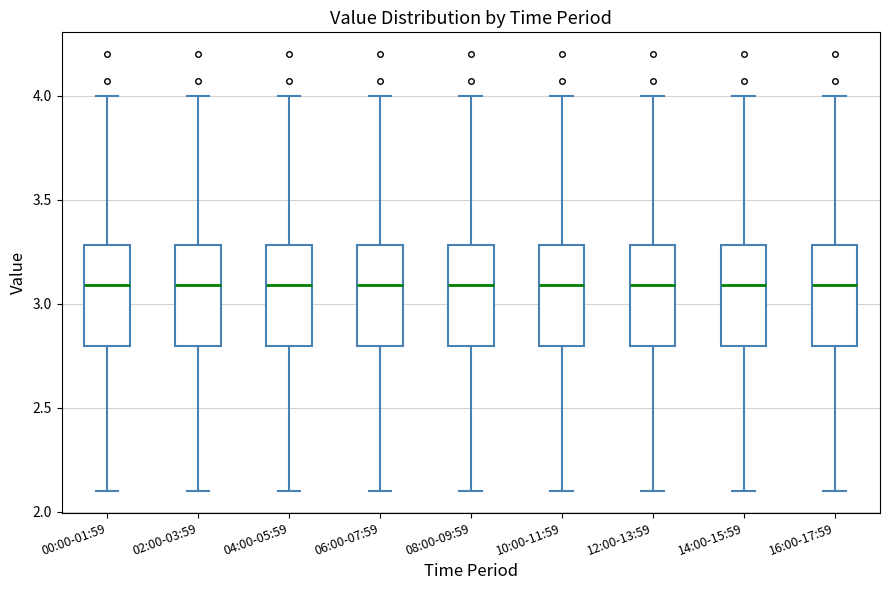

Reading left to right, read every box against the y-axis: the position of its median line, the range the box covers, and the ends of its whiskers. The values are not printed on the chart, so give them approximately, as read against the axis.

00:00-01:59: median 3.1, box 2.8 to 3.3, whiskers 2.1 to 4.0
02:00-03:59: median 3.1, box 2.8 to 3.3, whiskers 2.1 to 4.0
04:00-05:59: median 3.1, box 2.8 to 3.3, whiskers 2.1 to 4.0
06:00-07:59: median 3.1, box 2.8 to 3.3, whiskers 2.1 to 4.0
08:00-09:59: median 3.1, box 2.8 to 3.3, whiskers 2.1 to 4.0
10:00-11:59: median 3.1, box 2.8 to 3.3, whiskers 2.1 to 4.0
12:00-13:59: median 3.1, box 2.8 to 3.3, whiskers 2.1 to 4.0
14:00-15:59: median 3.1, box 2.8 to 3.3, whiskers 2.1 to 4.0
16:00-17:59: median 3.1, box 2.8 to 3.3, whiskers 2.1 to 4.0